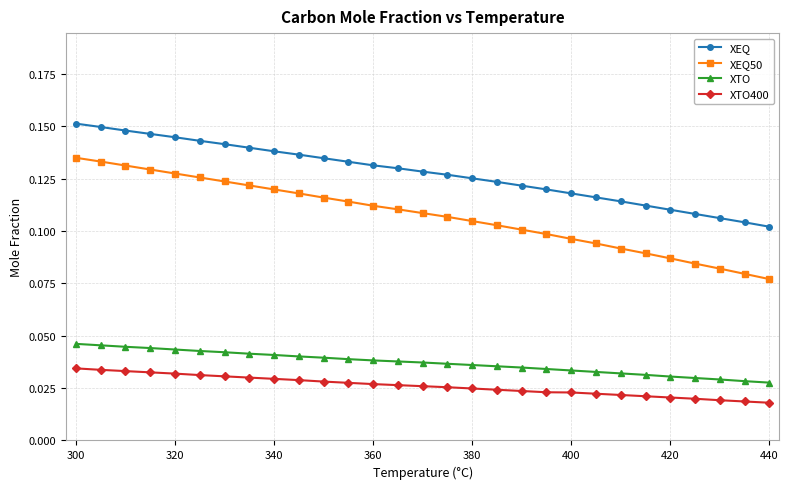

Rank the series by their maximum value, from highest to lowest.

XEQ, XEQ50, XTO, XTO400